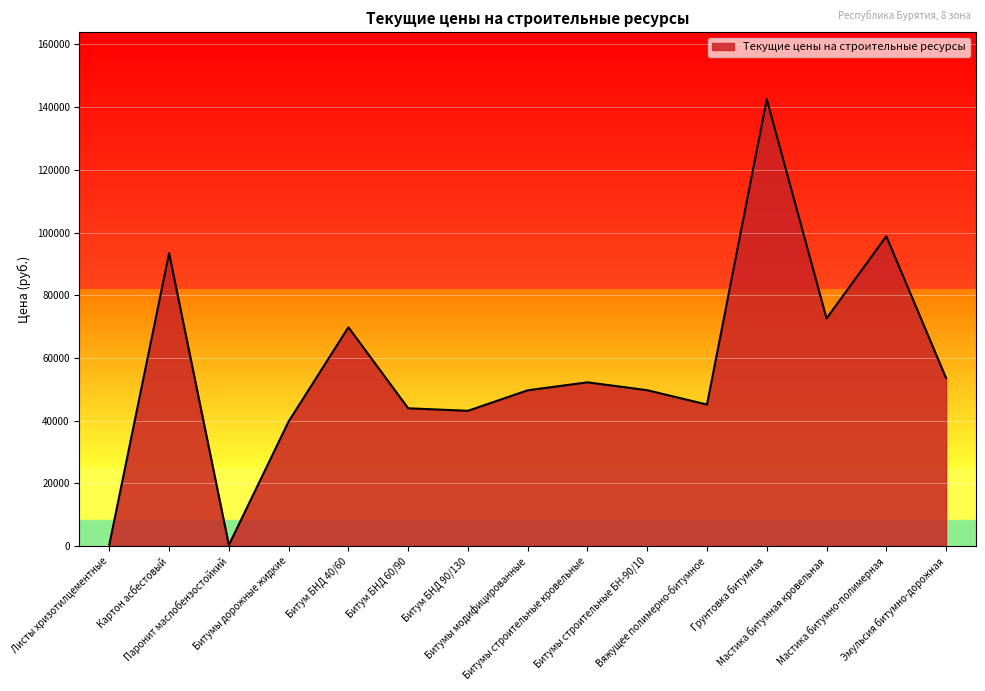

At which category does the chart reach its peak across all series?

Грунтовка битумная